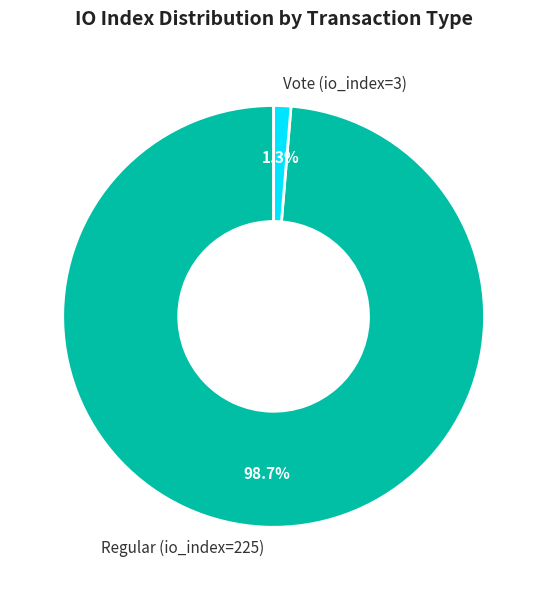

To the nearest percent, what percentage of the pie is Vote (io_index=3)?

1%